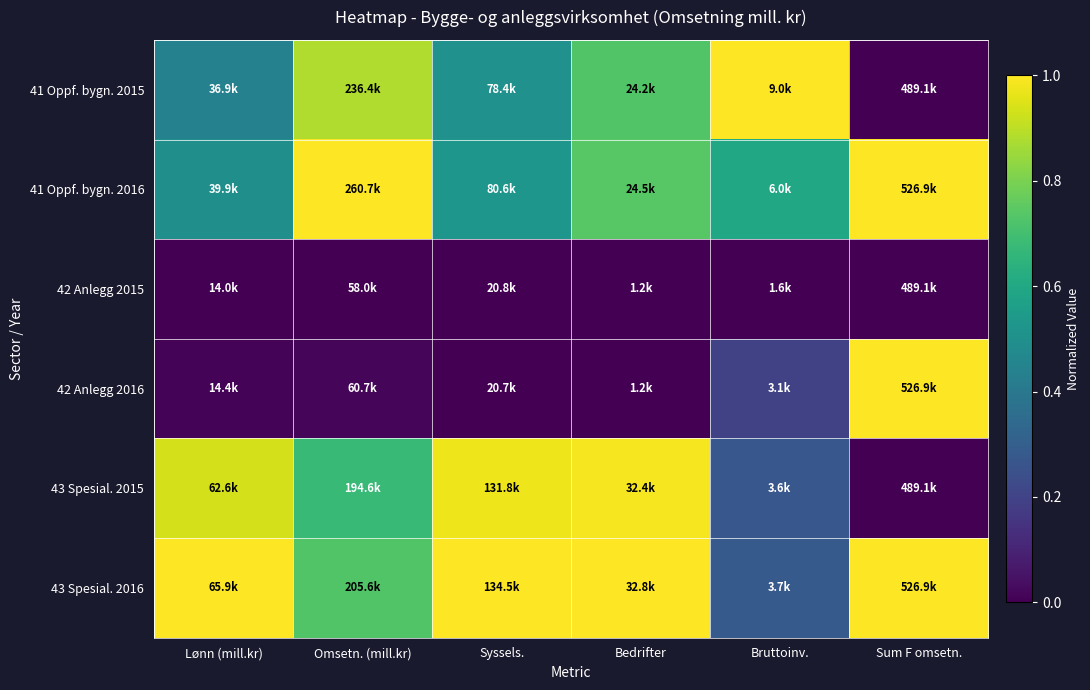

At which category is the sum across all series the highest?

Bedrifter